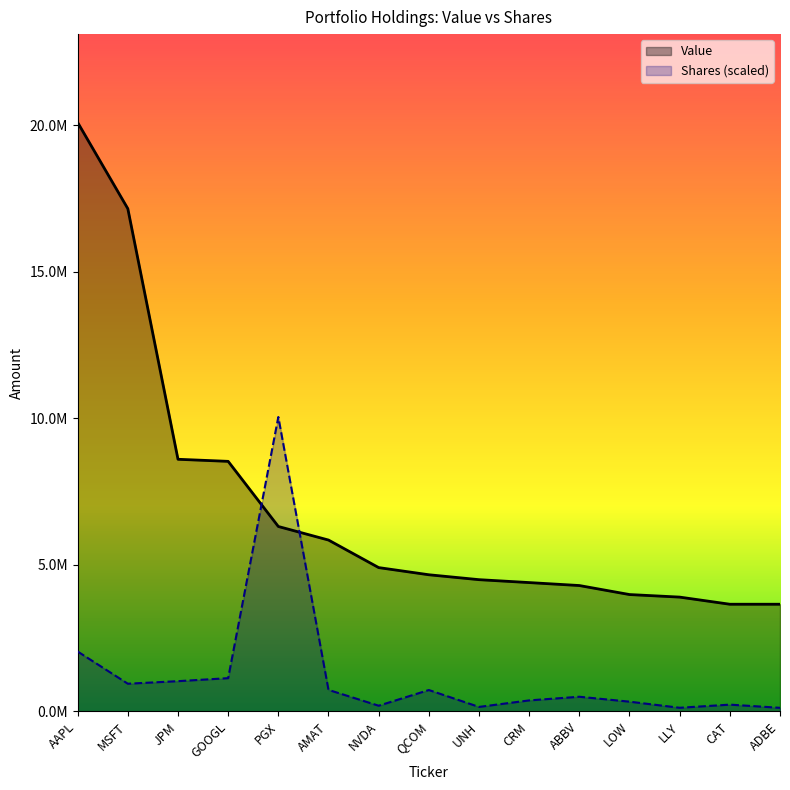

What is the label of the 3rd point from the left?

JPM